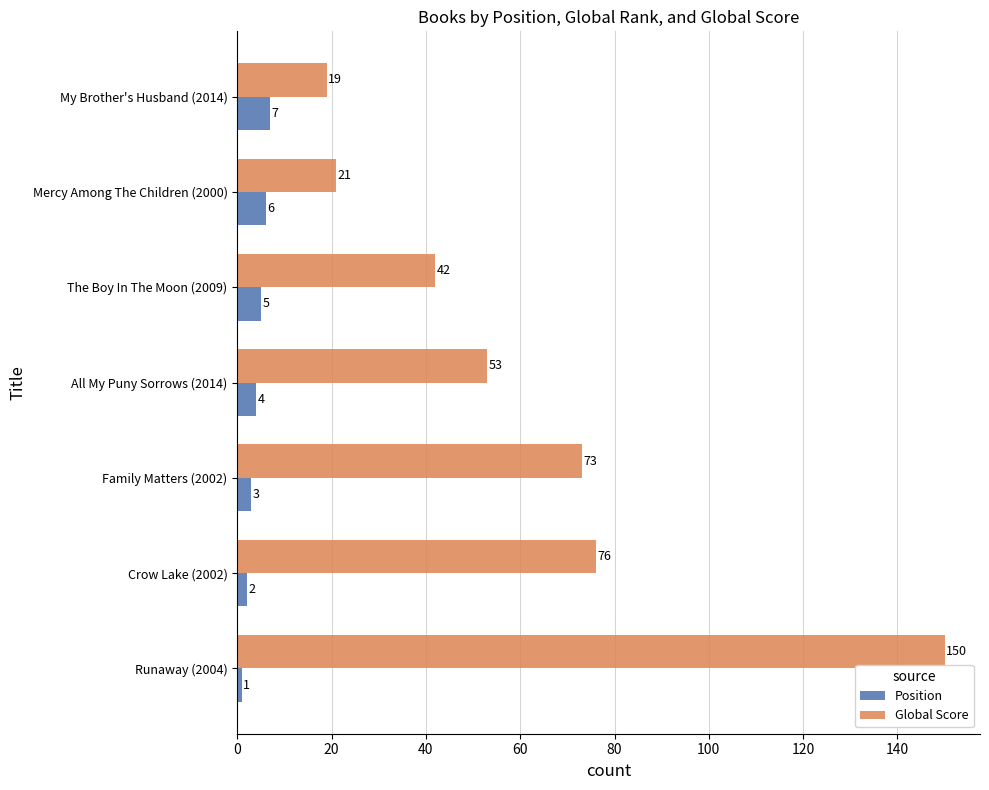

What is the highest value of the Position series?

7